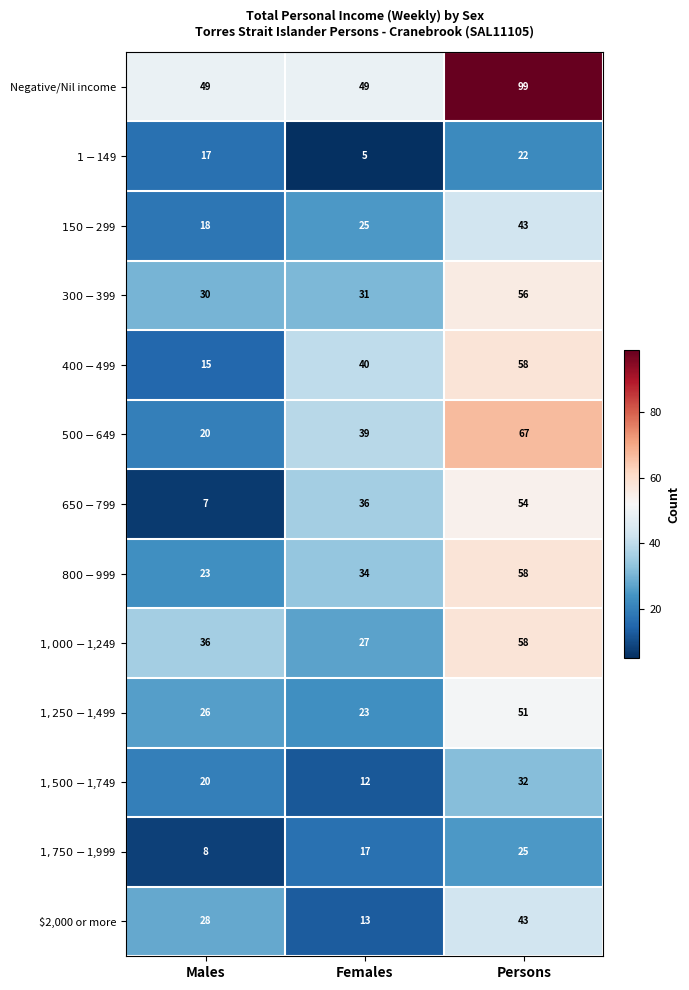

What is the sum of all $2,000 or more values?

84